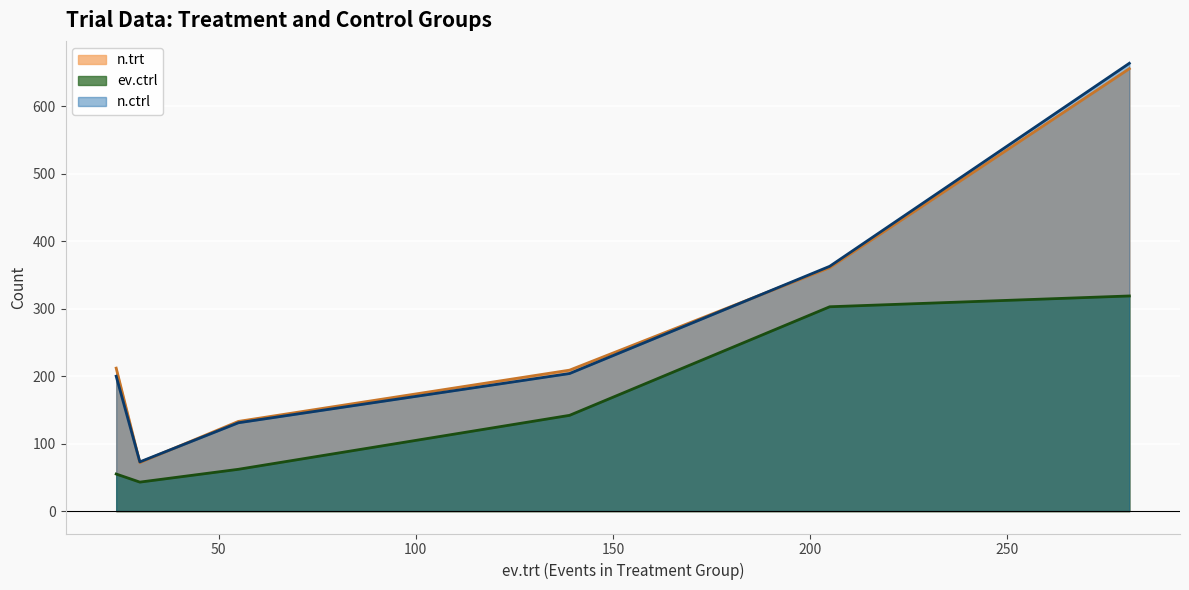

How many interior local peaks does the n.ctrl series have?

0